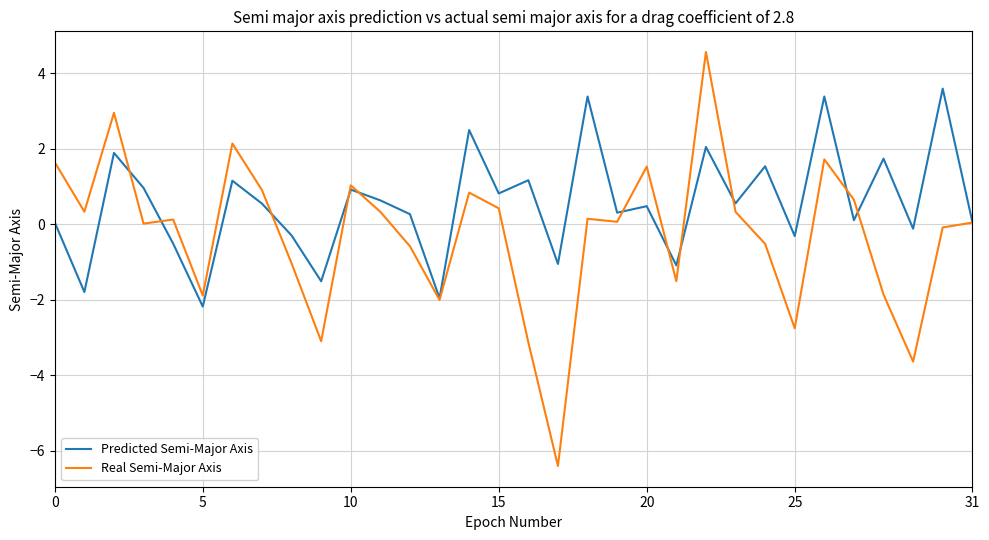

Rank the series by their average value, from highest to lowest.

Predicted Semi-Major Axis, Real Semi-Major Axis